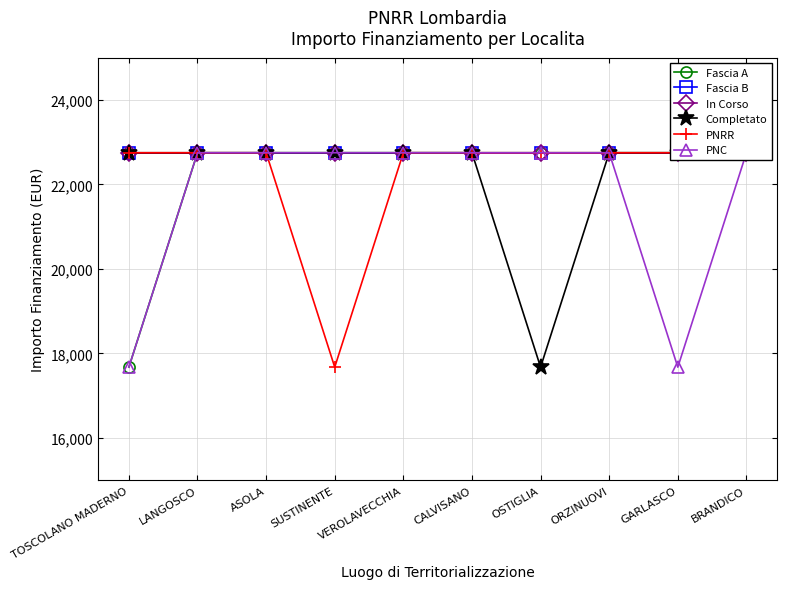

Which series changed the most between OSTIGLIA and BRANDICO?

Completato